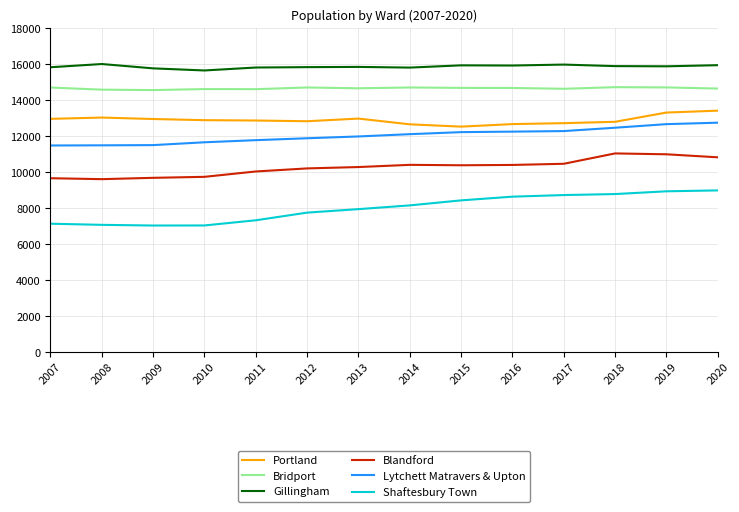

True or false: Blandford has a value of 2711 at 2015.

False